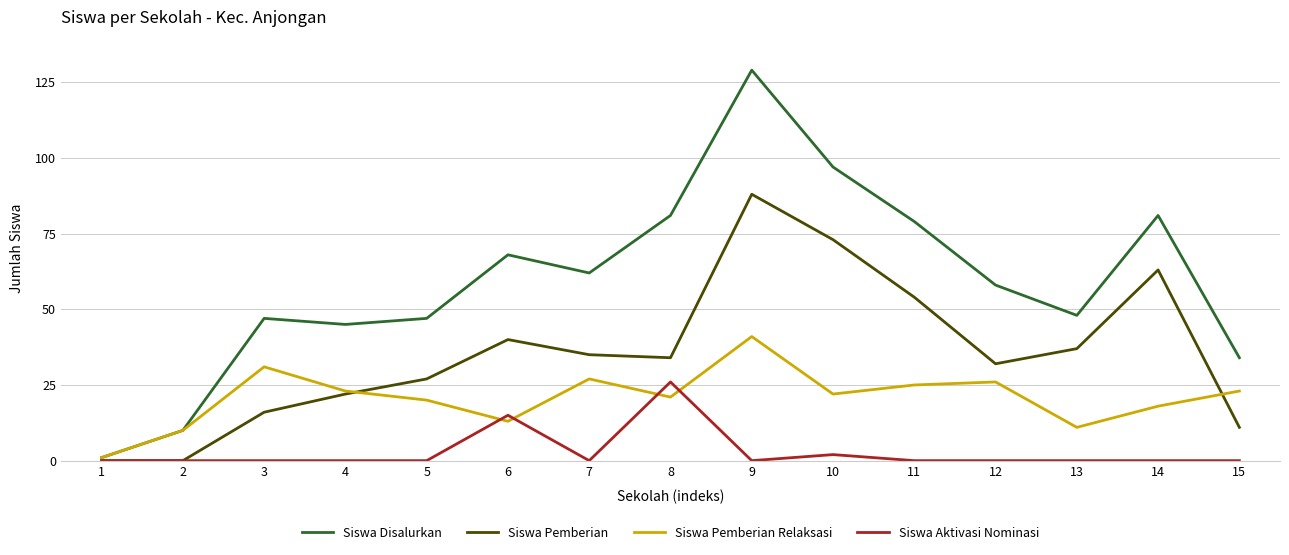

Which series has the largest range (max minus min)?

Siswa Disalurkan